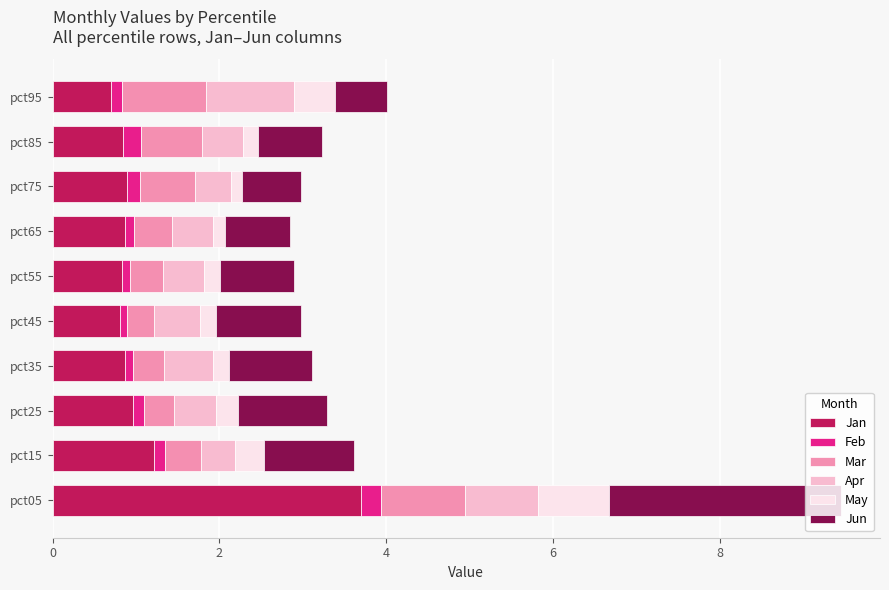

What is the minimum value for Jan?

0.7